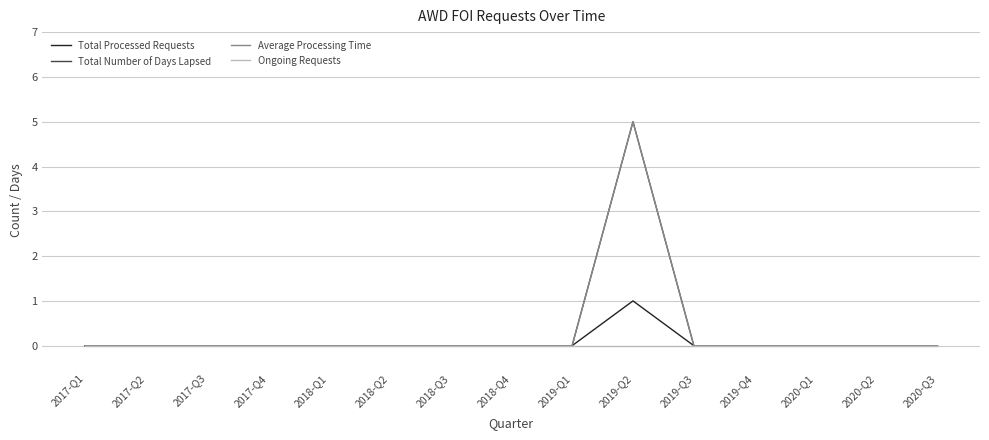

Between 2017-Q3 and 2020-Q1, which series saw the biggest shift?

Total Processed Requests